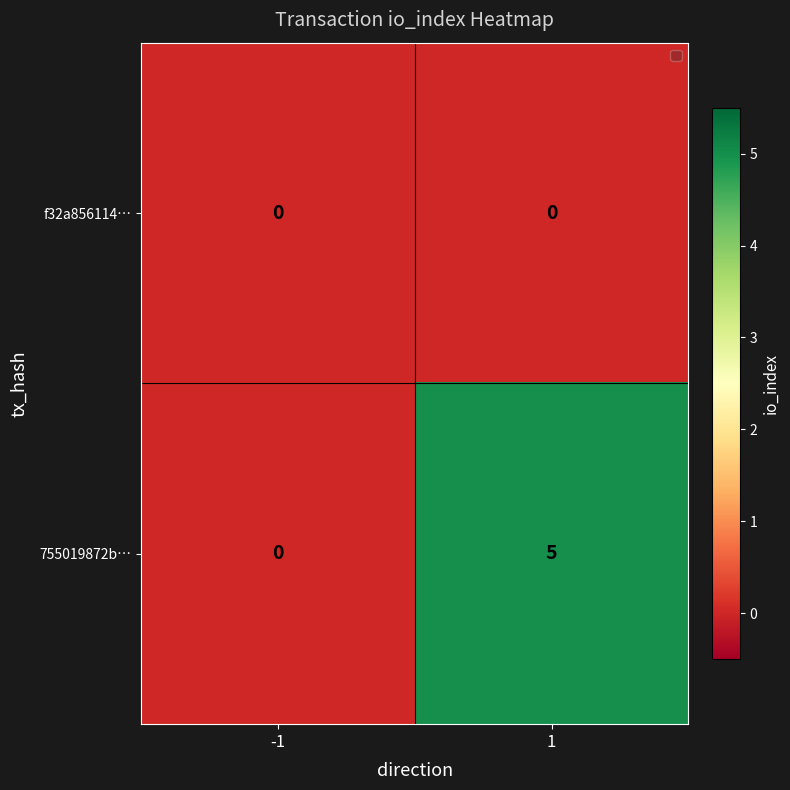

Which series changed the most between -1 and 1?

755019872b…